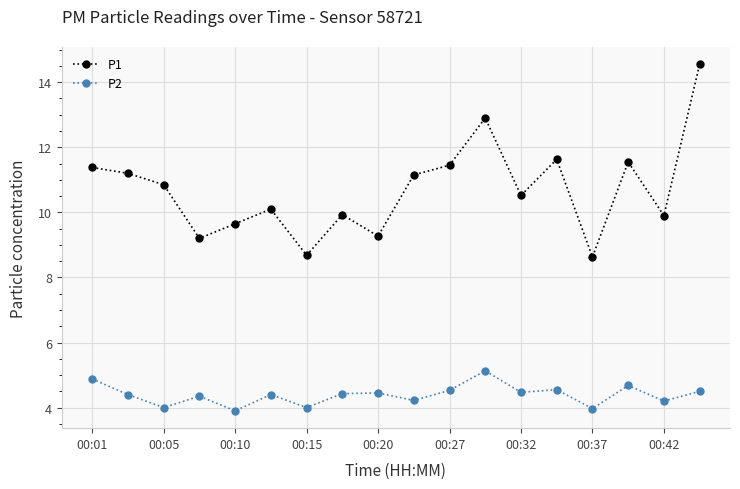

What is the difference between the second highest and minimum values in the P2 series?

1.0